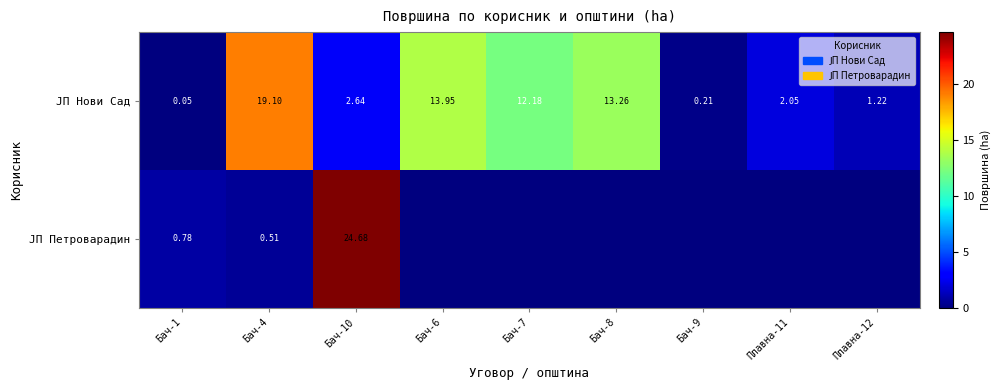

Between Бач-4 and Бач-7, which series saw the biggest shift?

ЈП Нови Сад